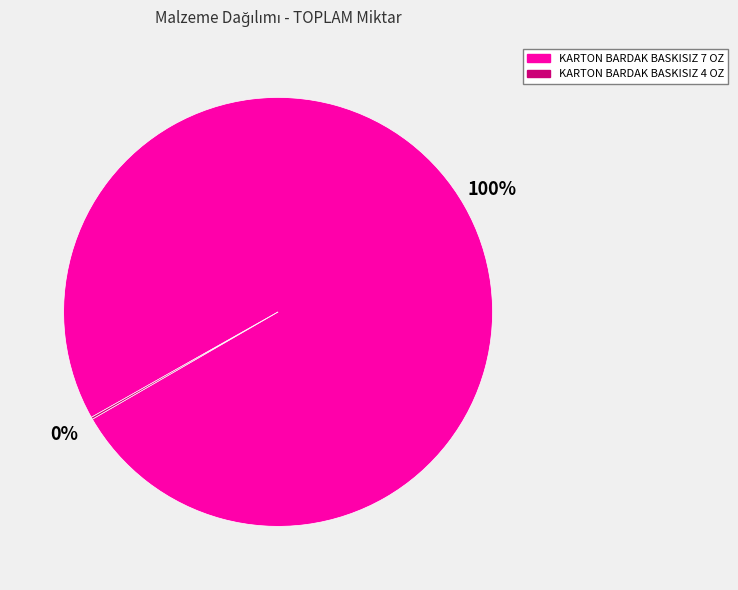

Does KARTON BARDAK BASKISIZ 7 OZ represent more than half of the total?

Yes